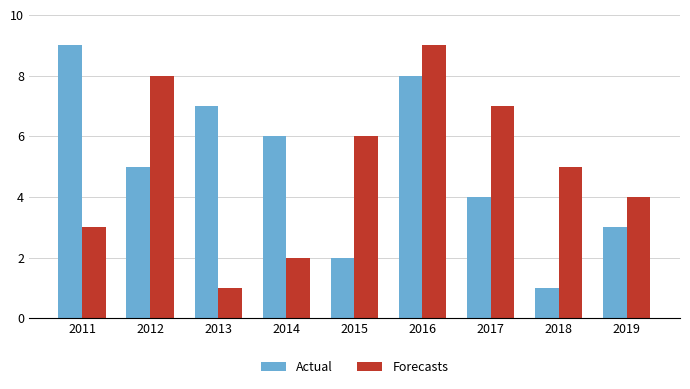

What is the difference between the second highest and second lowest values in the Actual series?

6